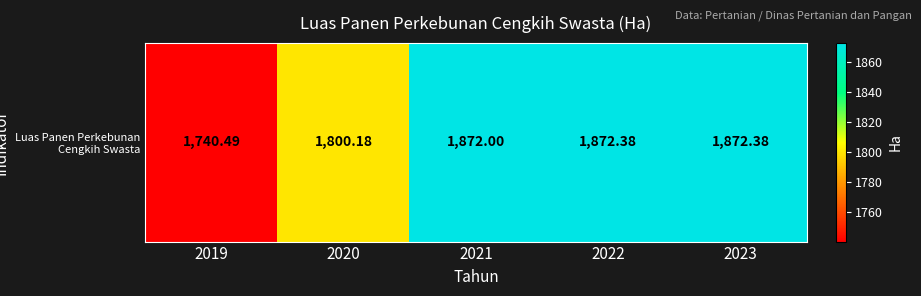

What is the minimum value shown in the chart?

1740.5